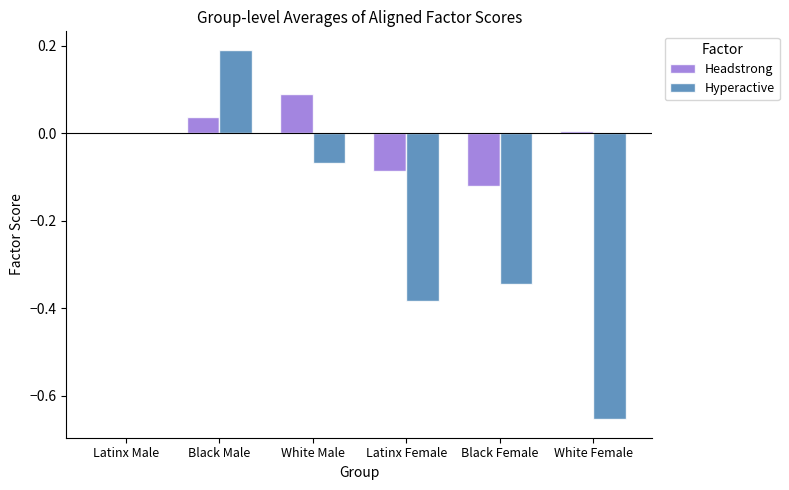

What is the sum of all Hyperactive values?

-1.3